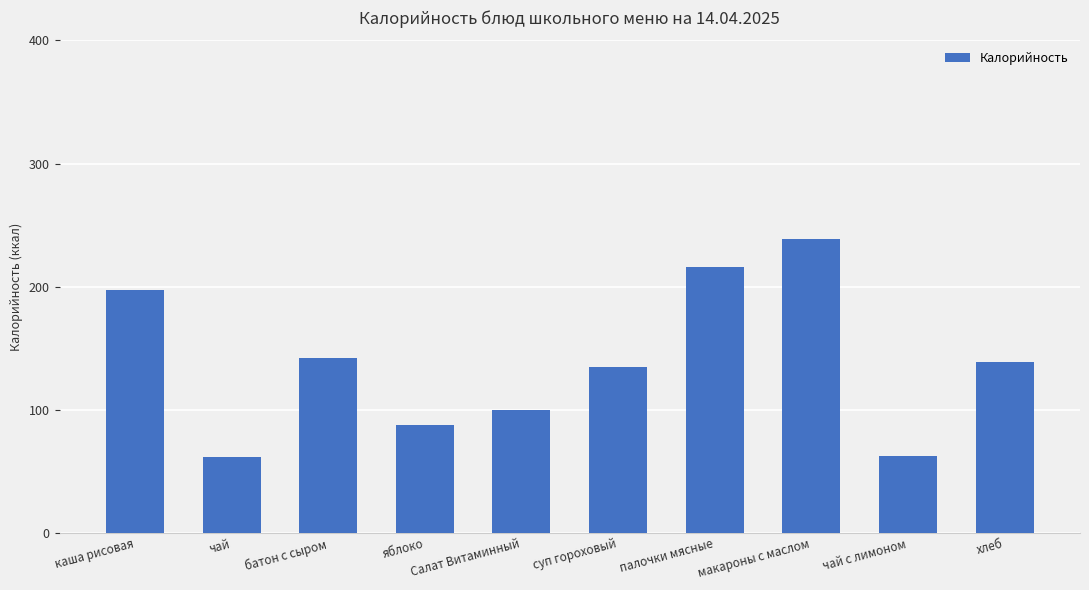

At which category does the chart reach its peak across all series?

макароны с маслом